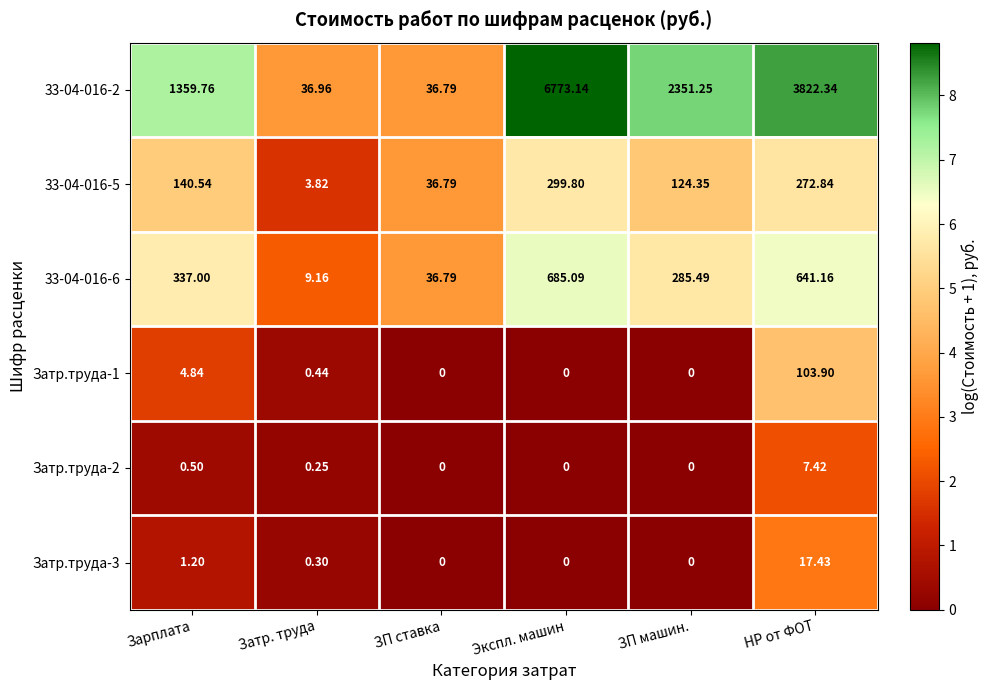

Which label corresponds to the largest value in the chart?

Экспл. машин